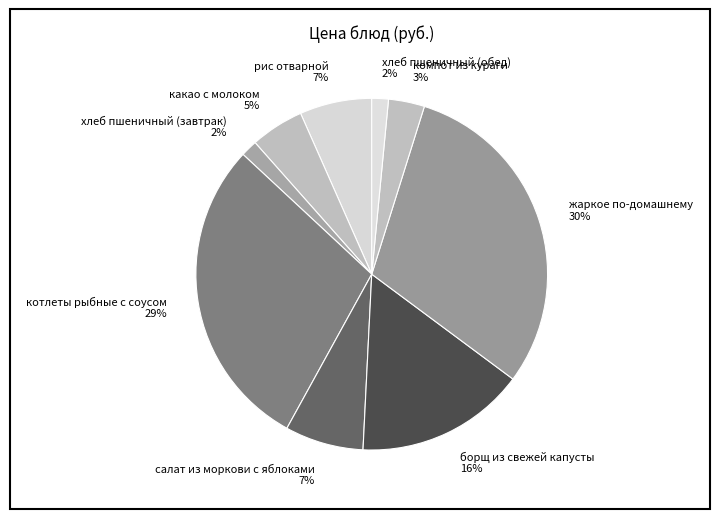

Between котлеты рыбные с соусом 29% and салат из моркови с яблоками 7%, which is larger?

котлеты рыбные с соусом 29%